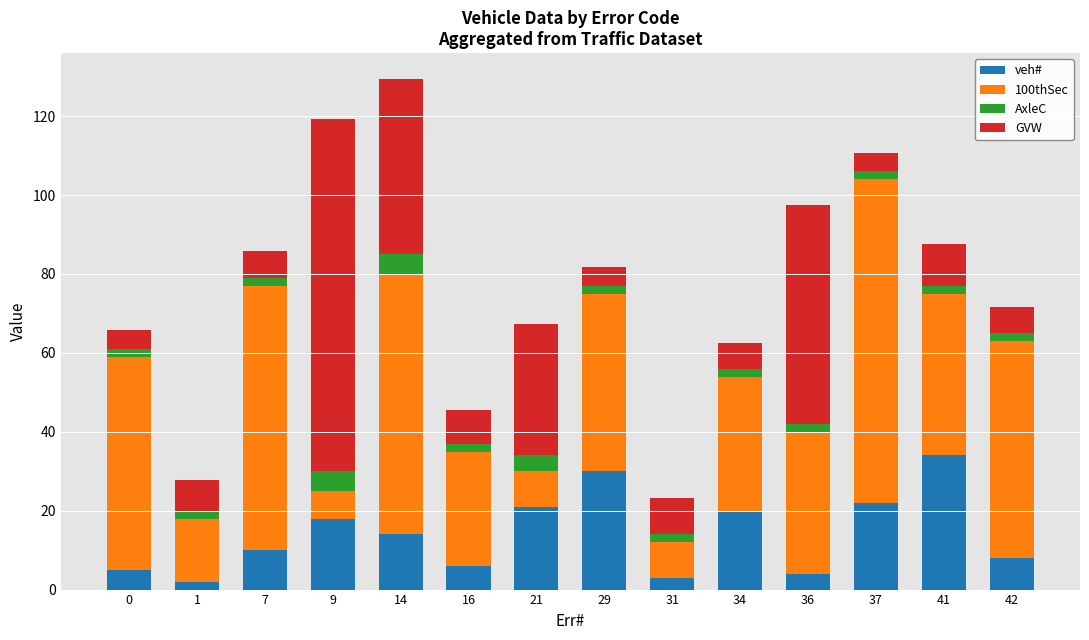

Are the bars horizontal?

No